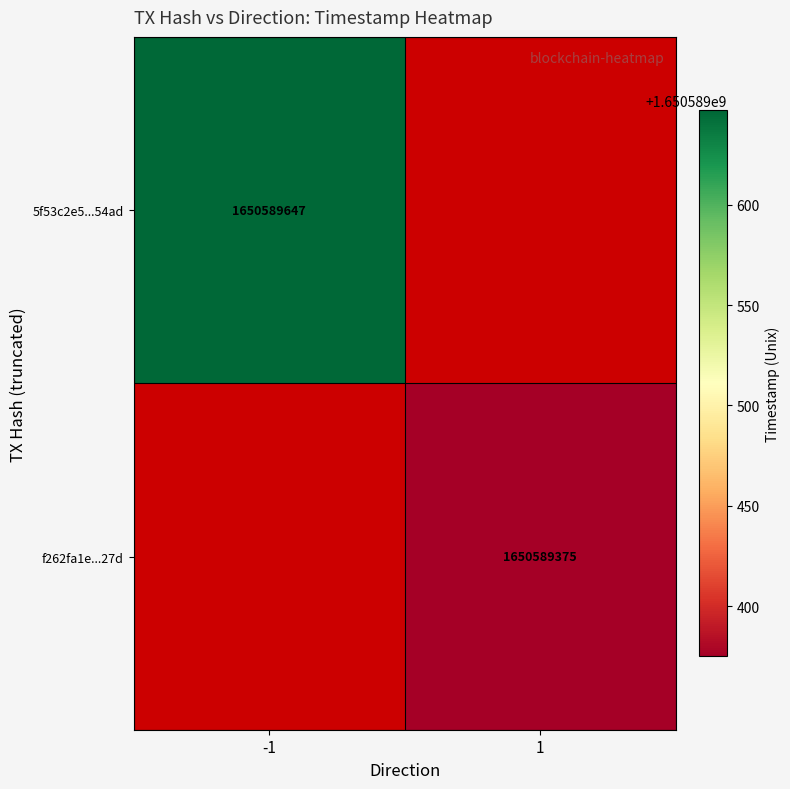

Is it true that f262fa1e...27d equals 820022240 at 1?

False